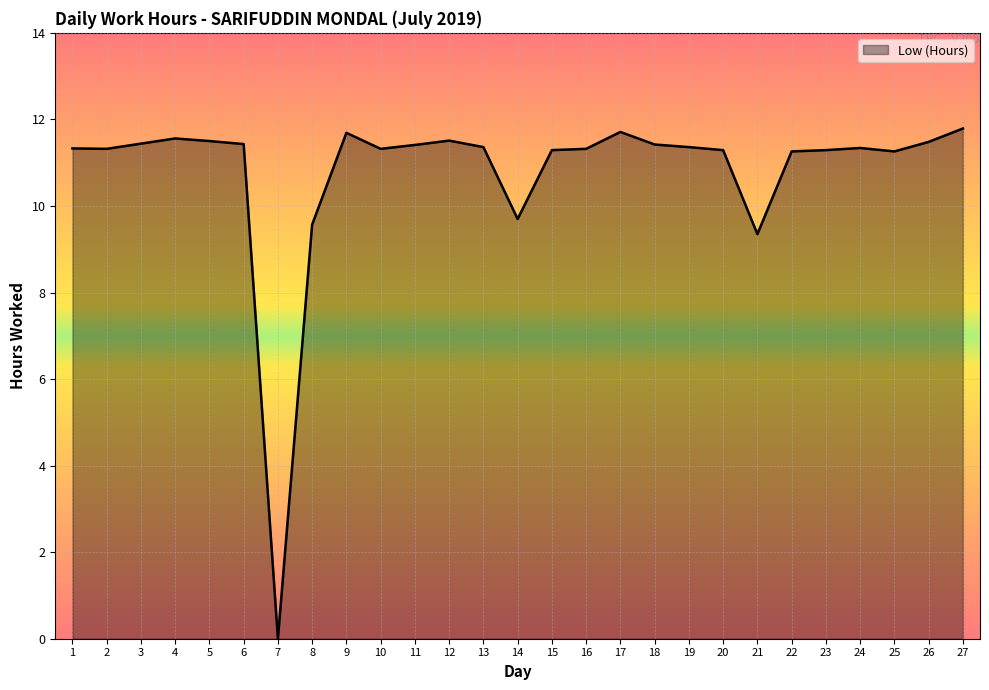

Which label corresponds to the smallest value in the chart?

7